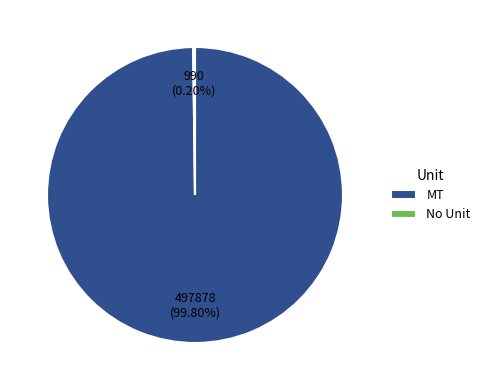

Which slice is the largest?

MT